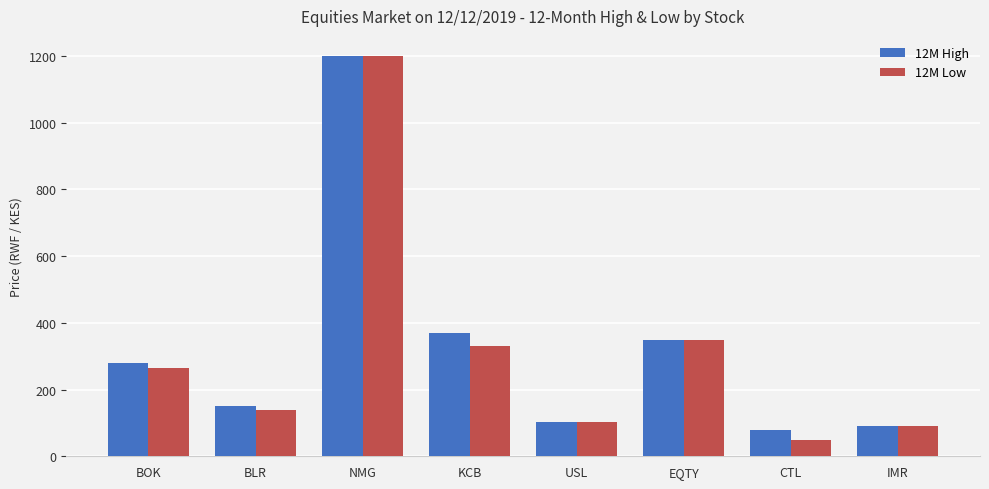

Rank the categories by 12M High value from lowest to highest.

CTL, IMR, USL, BLR, BOK, EQTY, KCB, NMG